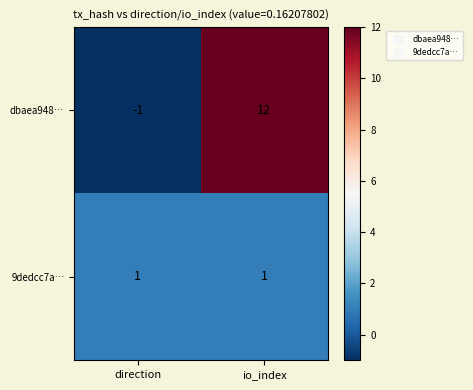

Rank the series at io_index from highest to lowest value.

dbaea948…, 9dedcc7a…